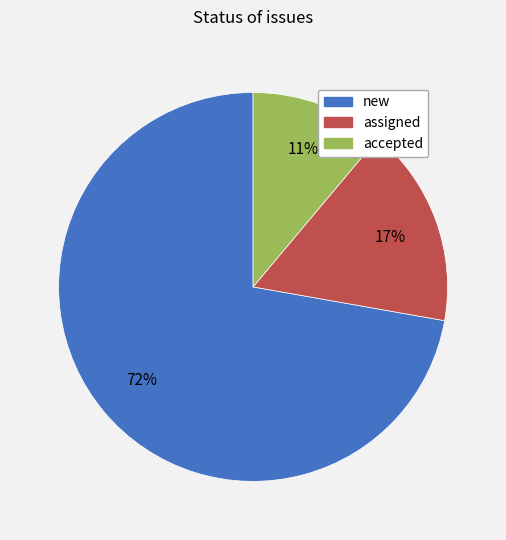

What is the ratio of the value at new to the value at accepted?

6.5